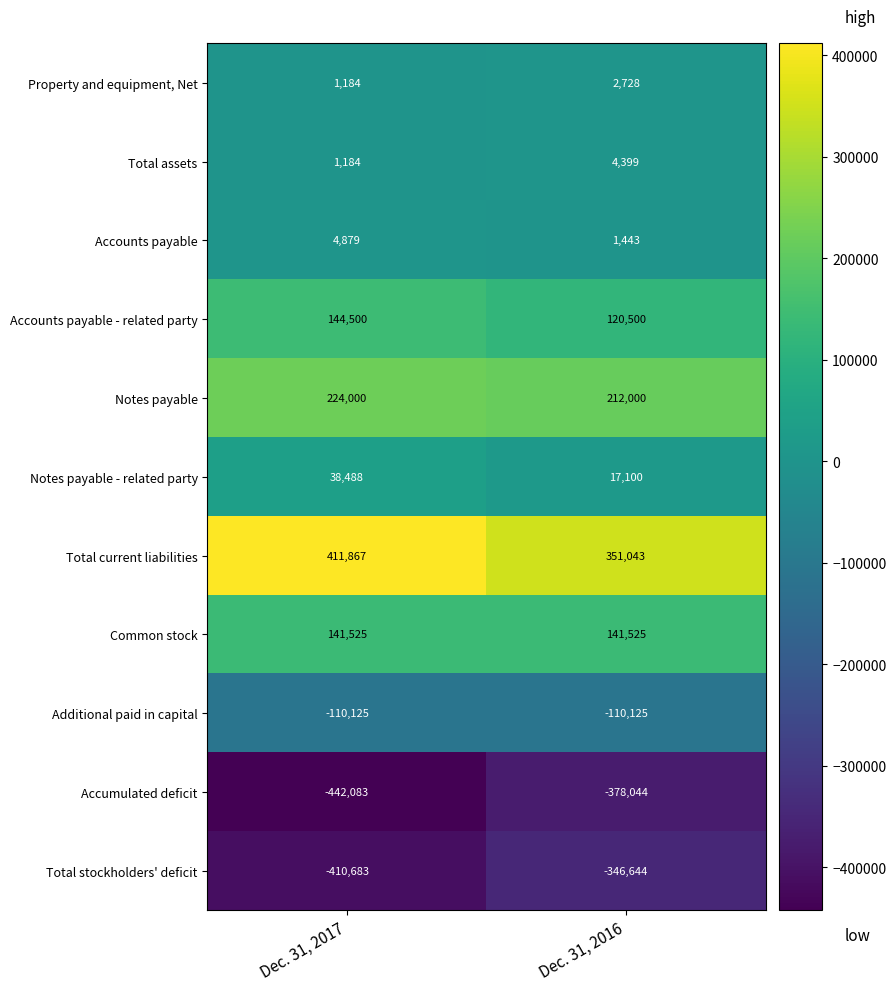

What is the difference between the Property and equipment, Net values at Dec. 31, 2017 and Dec. 31, 2016?

1544